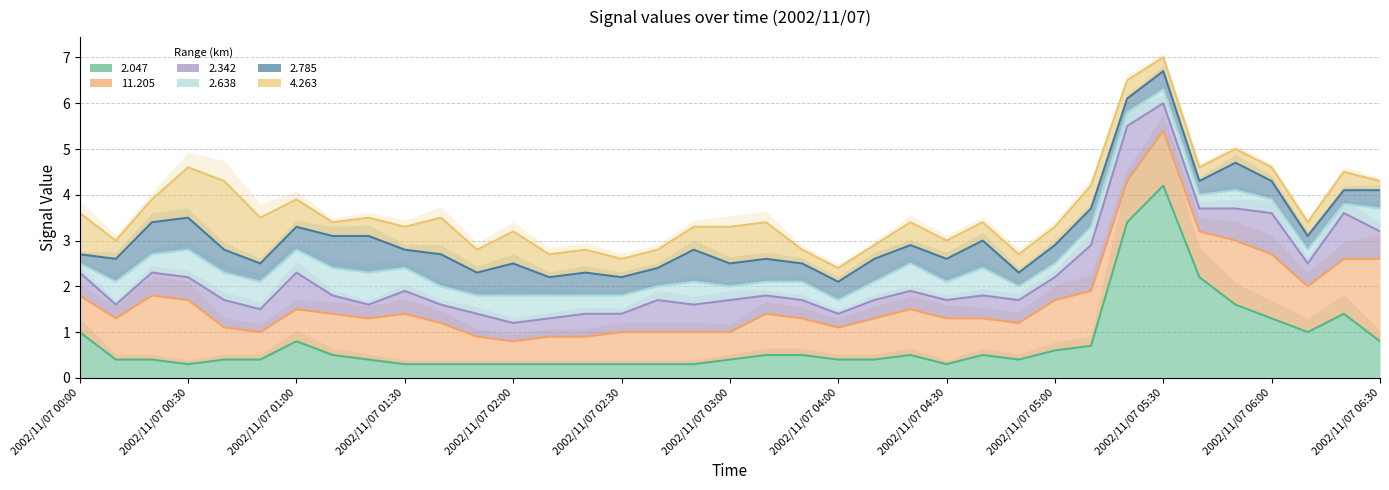

What is the minimum value for 11.205?

0.5